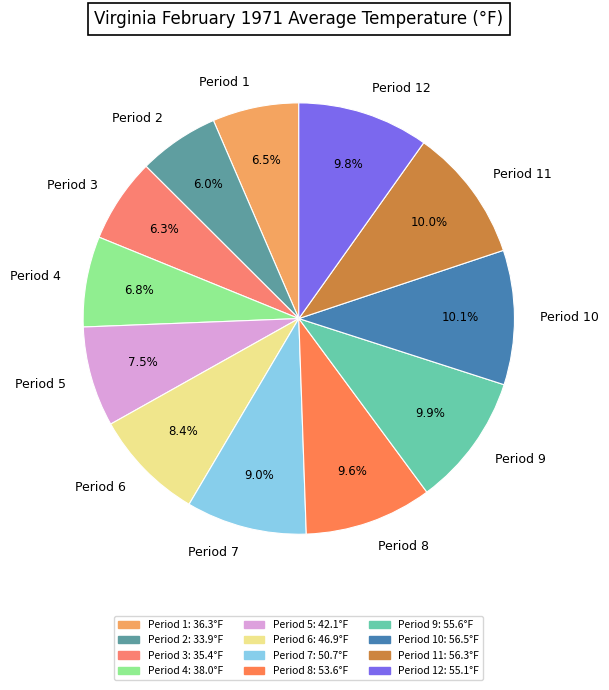

How much of the chart is everything except Period 11?

90.0%